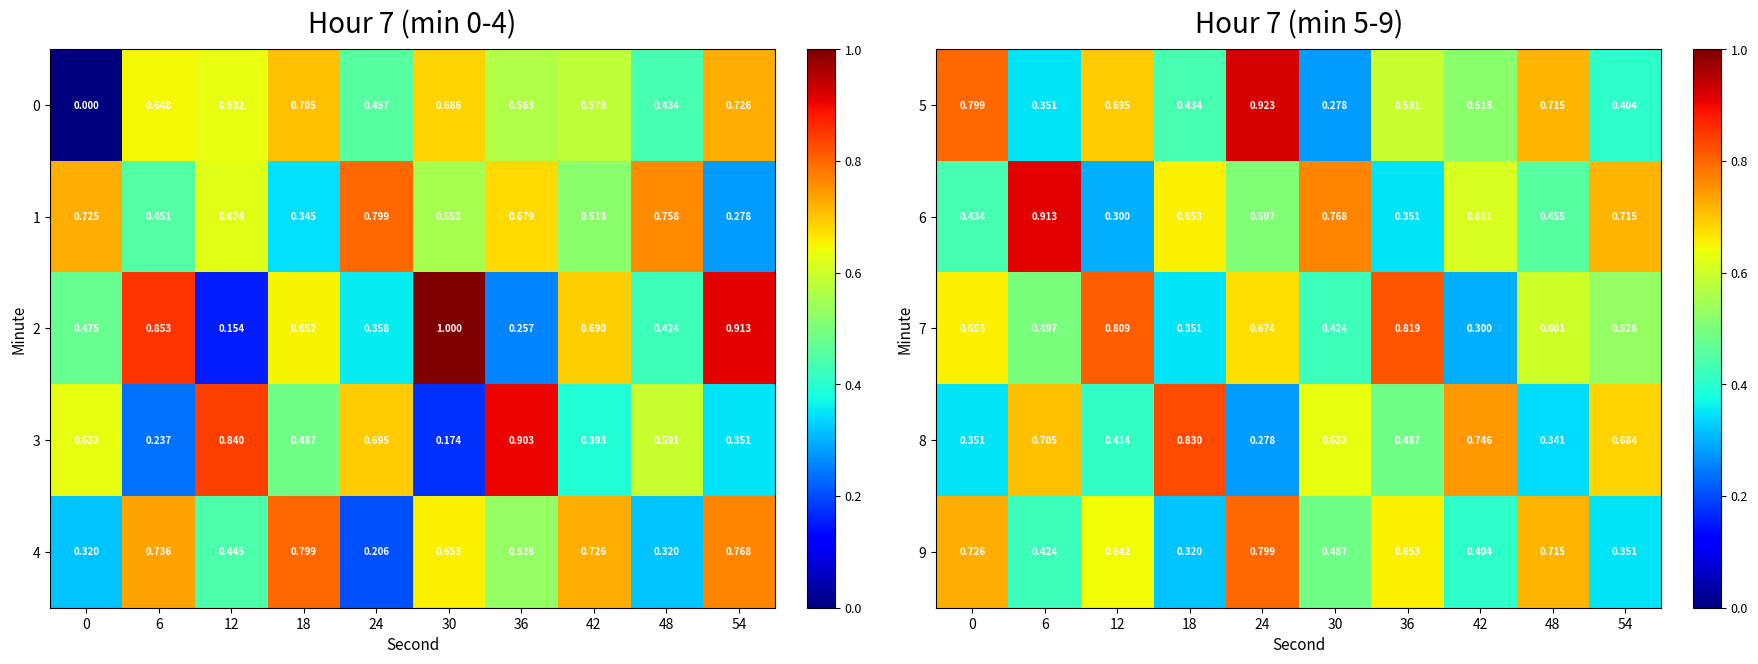

What is the sum of the 7 values at 42 and 24?

1.0